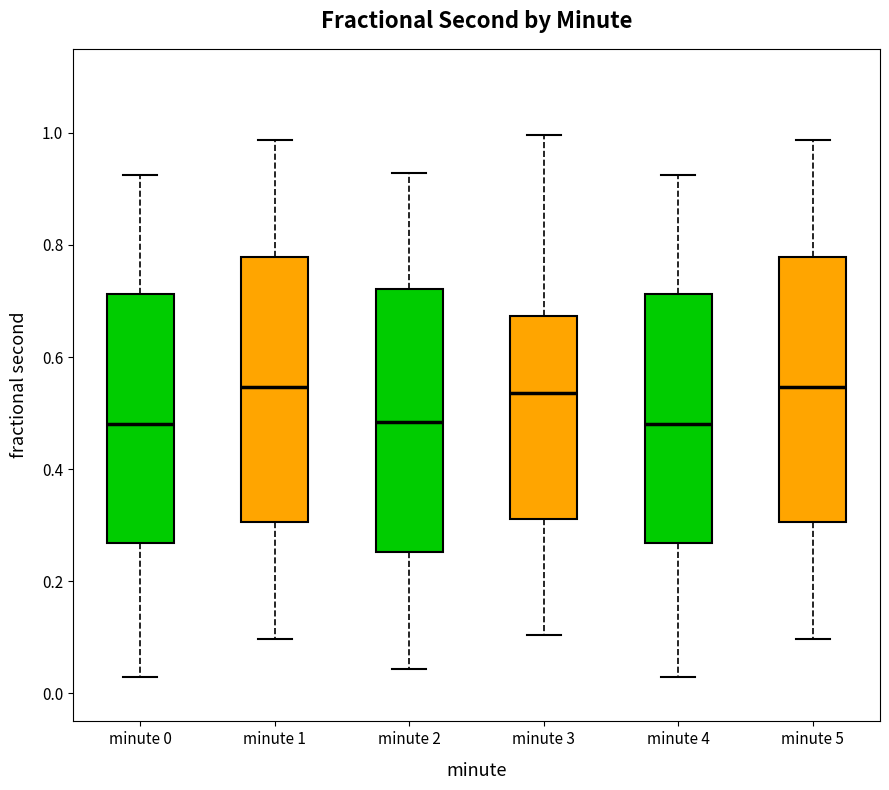

Reading left to right, transcribe this box plot: for each box, give where its median line is, the range the box spans, and where its two whiskers end, as read against the y-axis. The values are not printed on the chart, so give them approximately, as read against the axis.

minute 0: median 0.48, box 0.26 to 0.72, whiskers 0.02 to 0.92
minute 1: median 0.54, box 0.30 to 0.78, whiskers 0.10 to 0.98
minute 2: median 0.48, box 0.26 to 0.72, whiskers 0.04 to 0.92
minute 3: median 0.54, box 0.32 to 0.68, whiskers 0.10 to 1.00
minute 4: median 0.48, box 0.26 to 0.72, whiskers 0.02 to 0.92
minute 5: median 0.54, box 0.30 to 0.78, whiskers 0.10 to 0.98